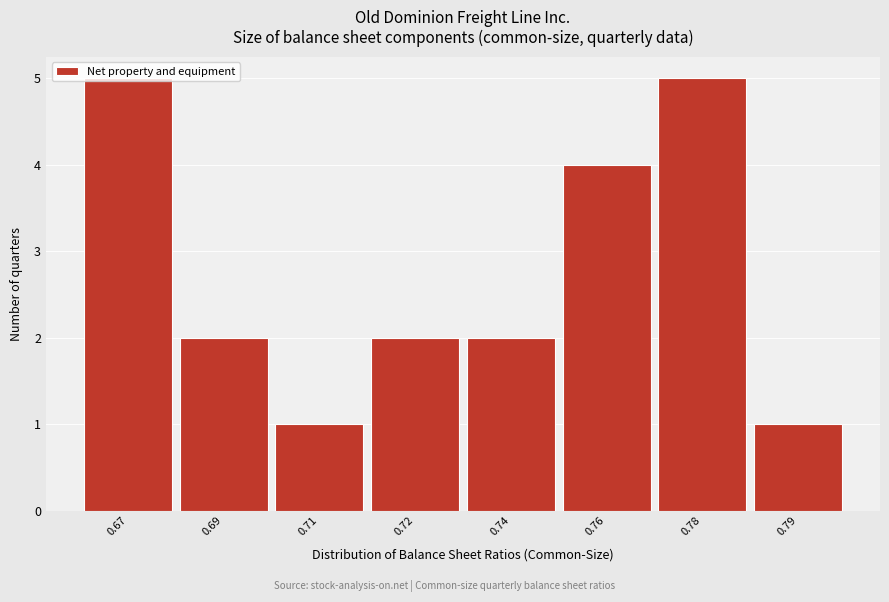

Approximately how many times larger is the value at 0.71 compared to 0.69?

0.5